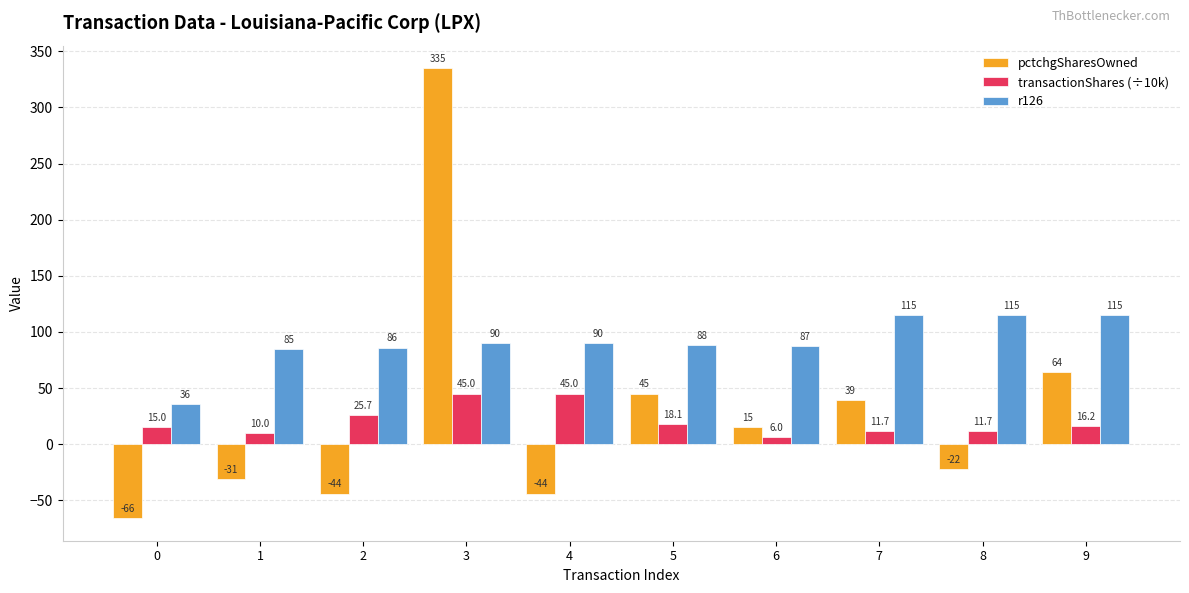

Where is pctchgSharesOwned nearest to the value 134?

9